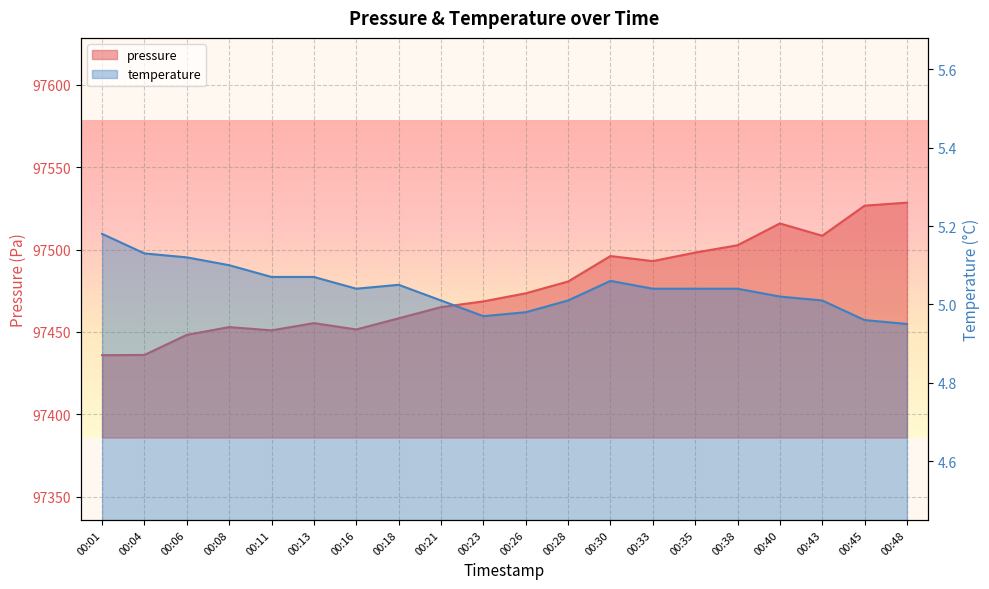

What is the difference between the pressure values at 00:45 and 00:40?

10.8